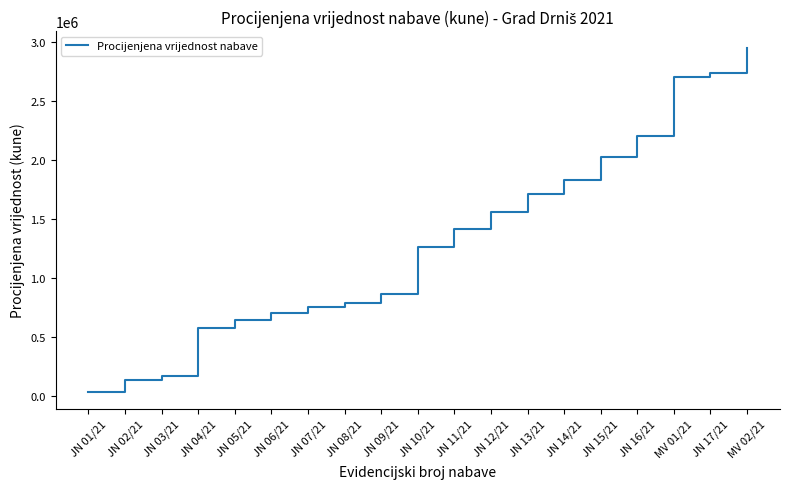

What is the difference between the maximum and minimum values?

2907312